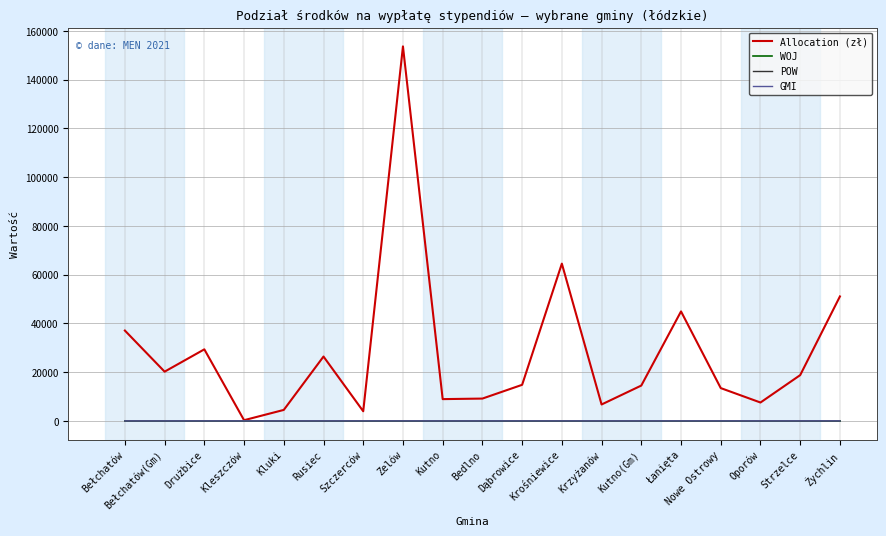

Which series has the largest total across all categories?

Allocation (zł)